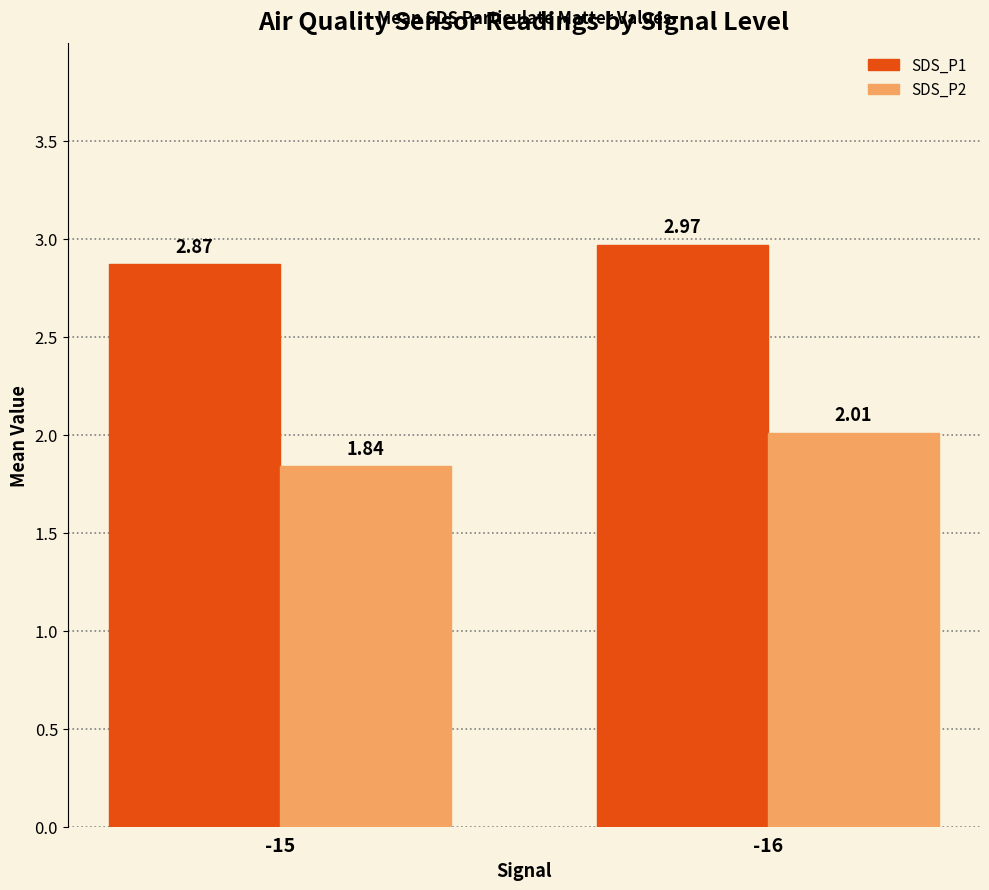

At -15, list the series in order from largest to smallest.

SDS_P1, SDS_P2